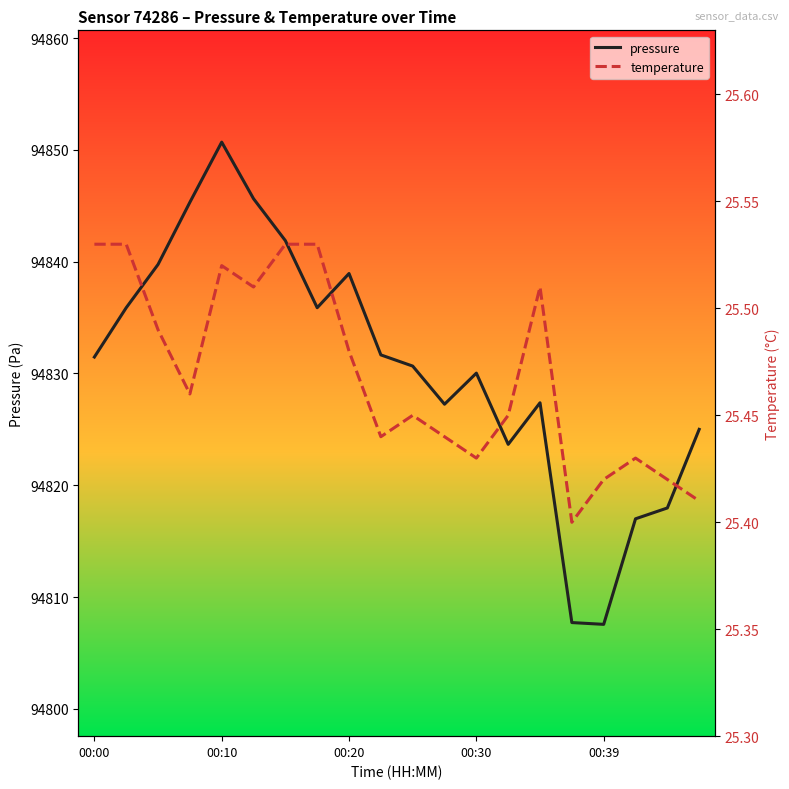

What is the highest value of the pressure series?

94850.7